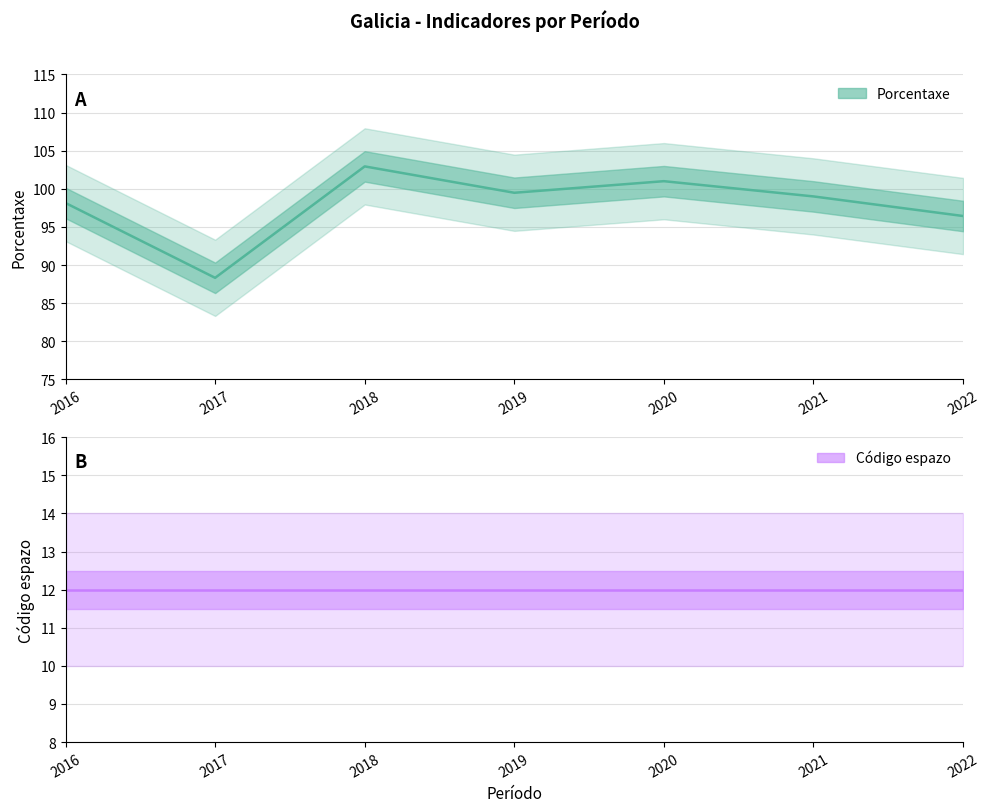

Rank the series by their average value, from lowest to highest.

Código espazo, Porcentaxe